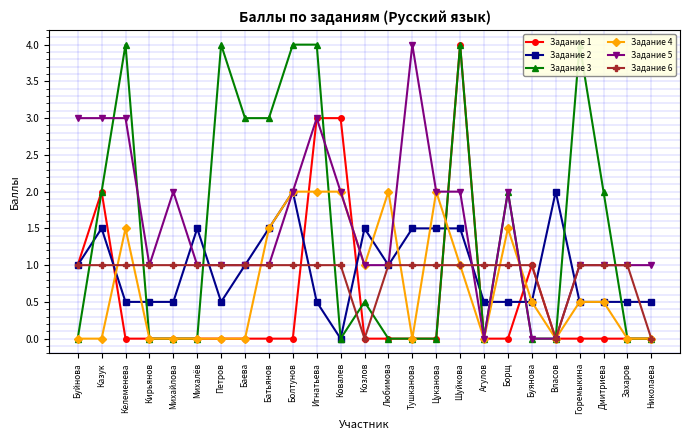

What is the average value of the Задание 4 series?

0.7